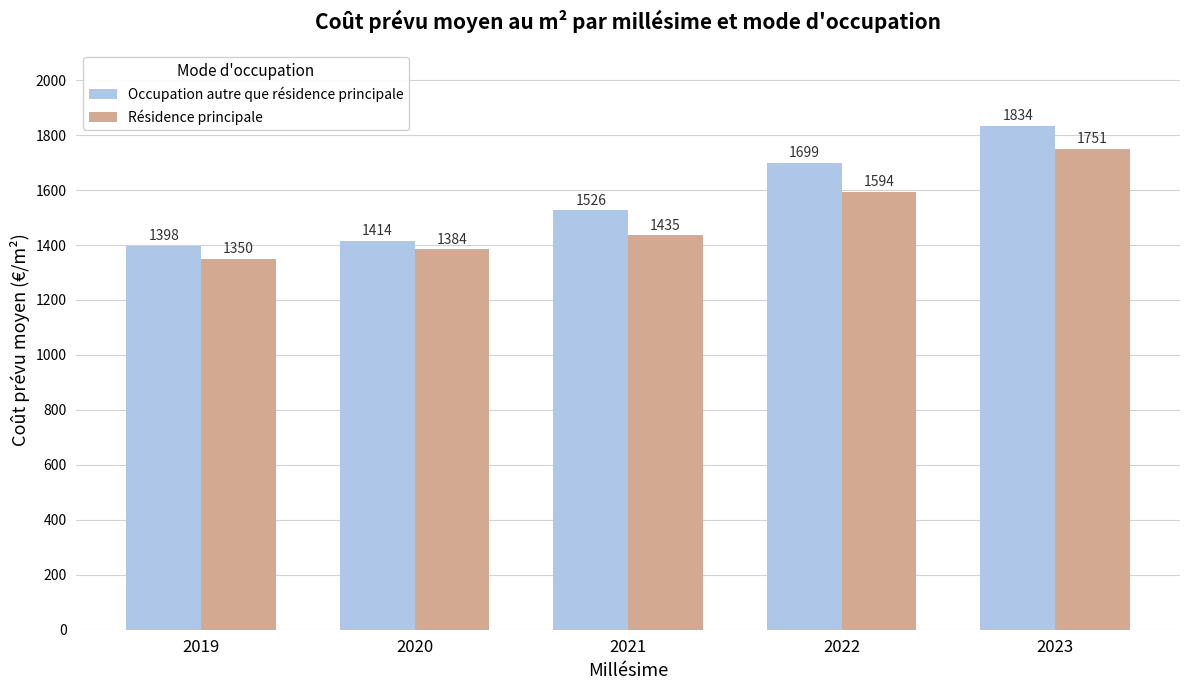

What is the value of the Résidence principale bar at the 1st from the left?

1350